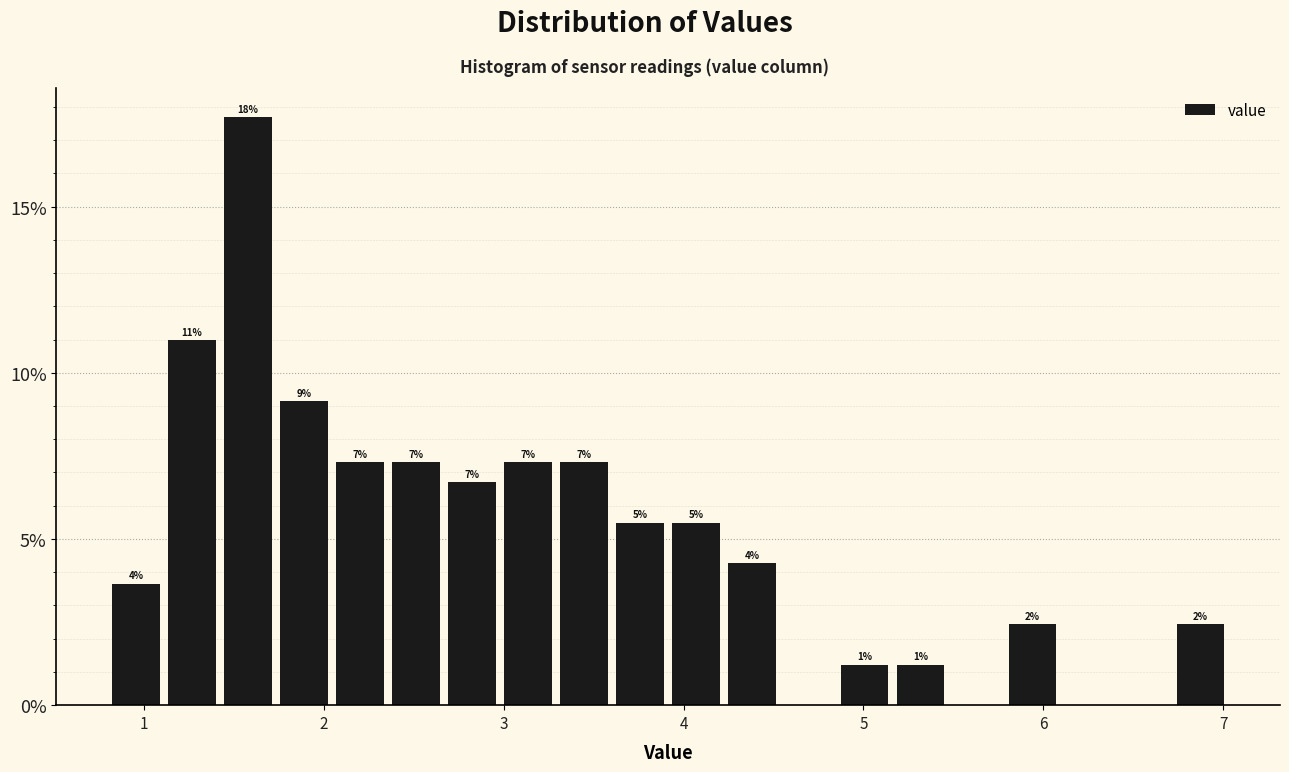

Around what value on the x-axis is the tallest bar? Give the approximate position of its centre, as read against the axis.

1.6